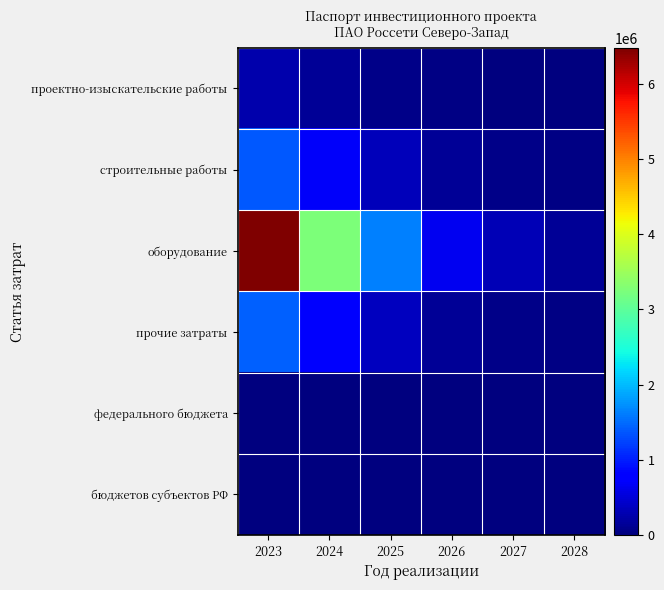

Count the number of categories in the chart.

6